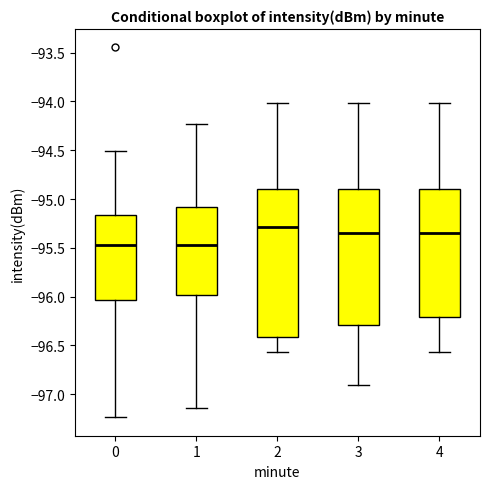

Reading left to right, transcribe this box plot: for each box, give where its median line is, the range the box spans, and where its two whiskers end, as read against the y-axis. The values are not printed on the chart, so give them approximately, as read against the axis.

0: median -95.45, box -96.05 to -95.15, whiskers -97.25 to -94.50
1: median -95.45, box -96.00 to -95.10, whiskers -97.15 to -94.25
2: median -95.30, box -96.40 to -94.90, whiskers -96.55 to -94.00
3: median -95.35, box -96.30 to -94.90, whiskers -96.90 to -94.00
4: median -95.35, box -96.20 to -94.90, whiskers -96.55 to -94.00